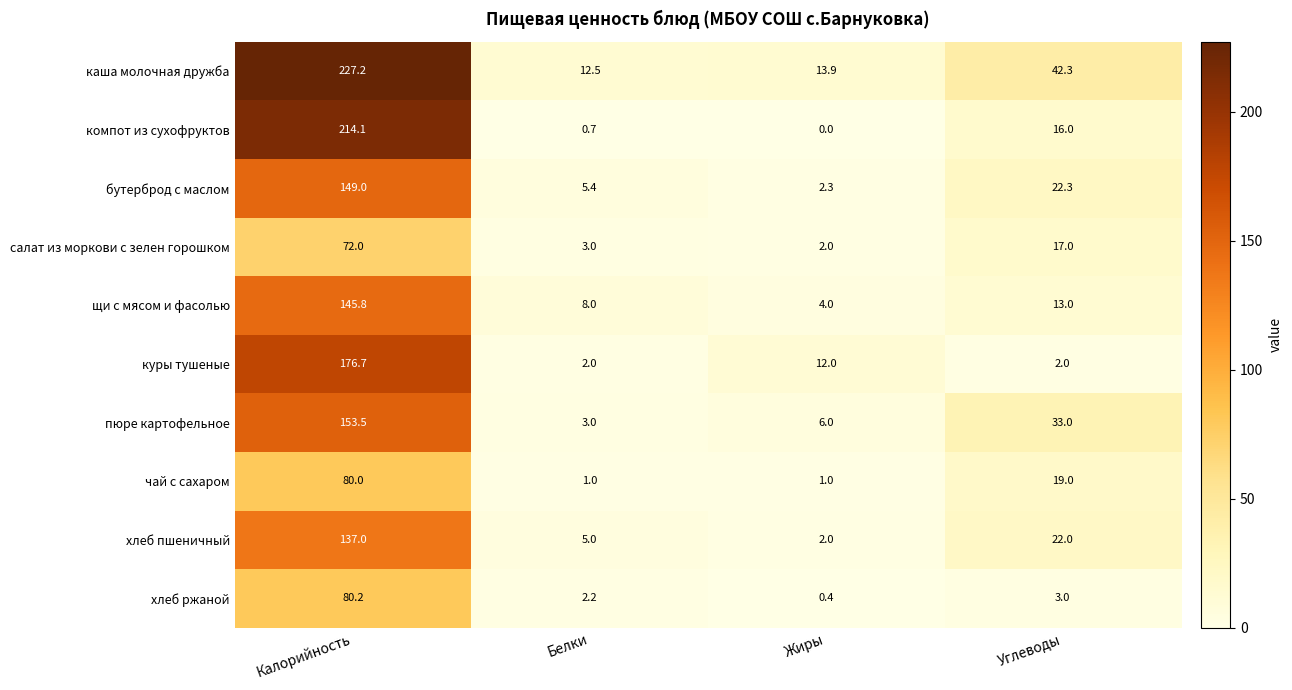

Which series has the widest spread of values?

каша молочная дружба